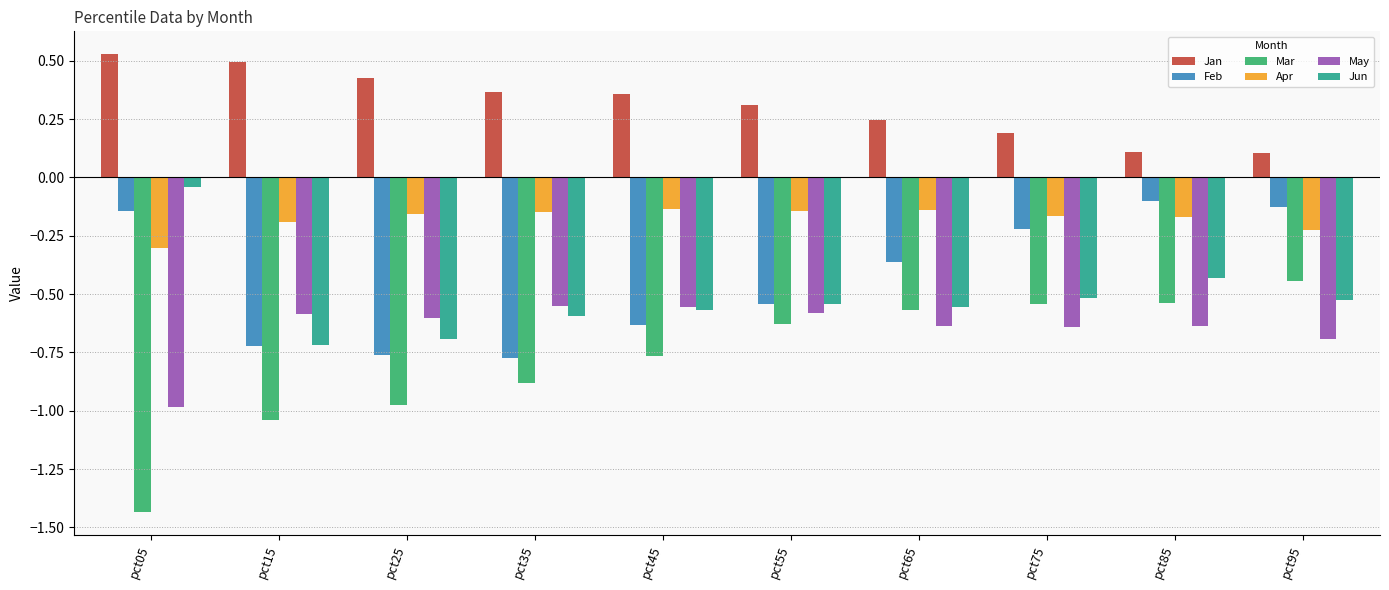

Which series has the largest range (max minus min)?

Mar